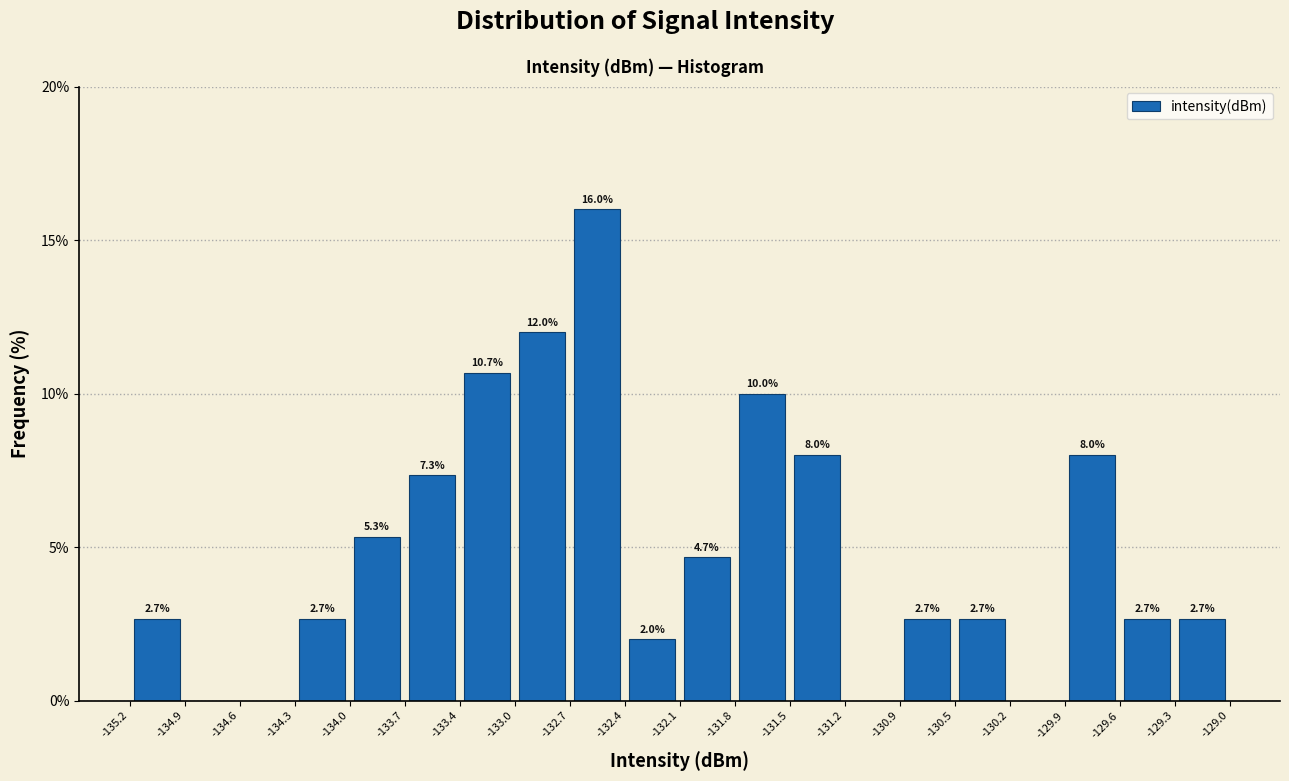

Which range on the x-axis has the tallest bar?

-132.7 to -132.4